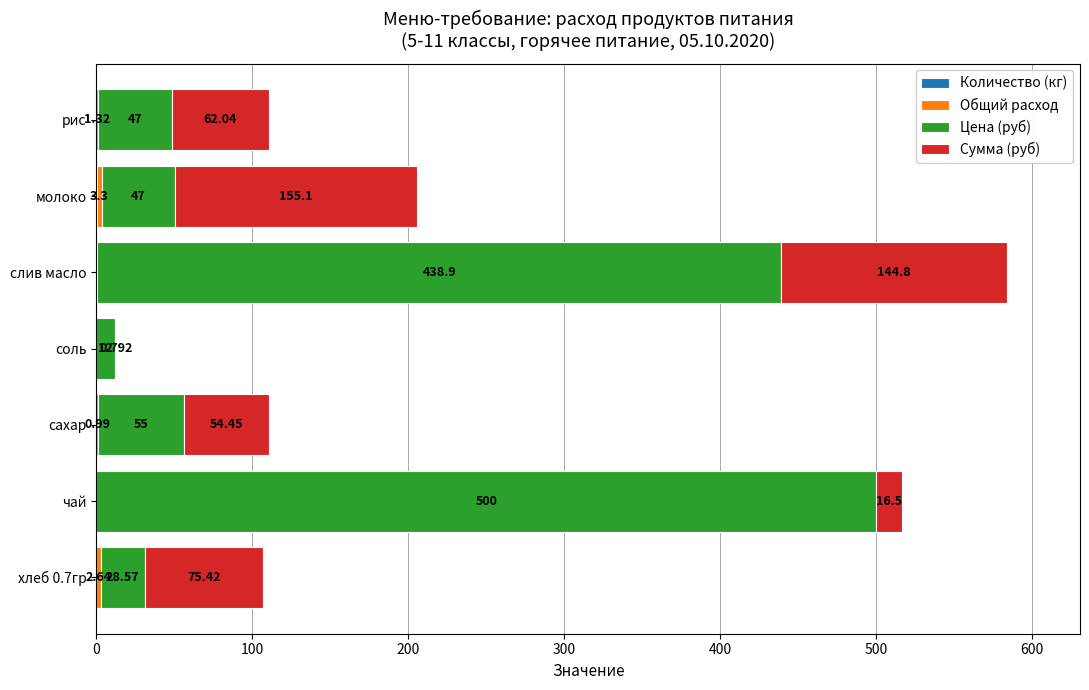

At which category is the sum across all series the highest?

слив масло